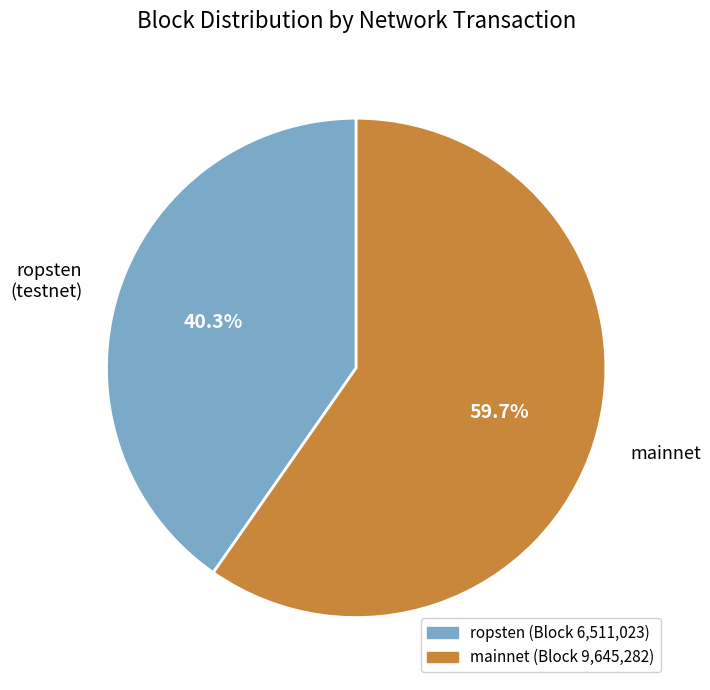

What percentage do ropsten (testnet) and mainnet together represent?

100.0%